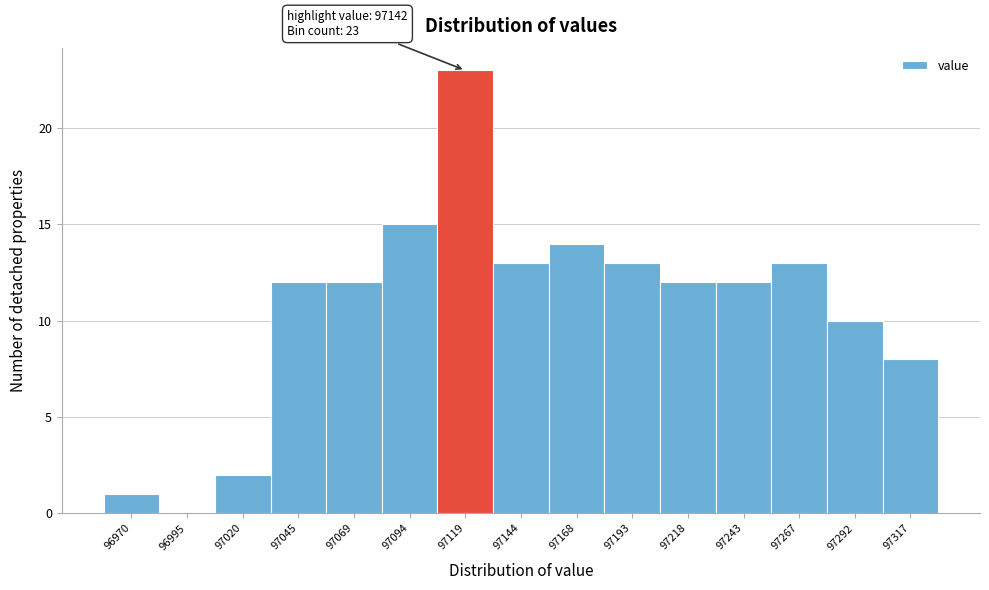

Reading right to left, transcribe all the data shown in this chart.

97317=8	97292=10	97267=13	97243=12	97218=12	97193=13	97168=14	97144=13	97119=23	97094=15	97069=12	97045=12	97020=2	96995=0	96970=1